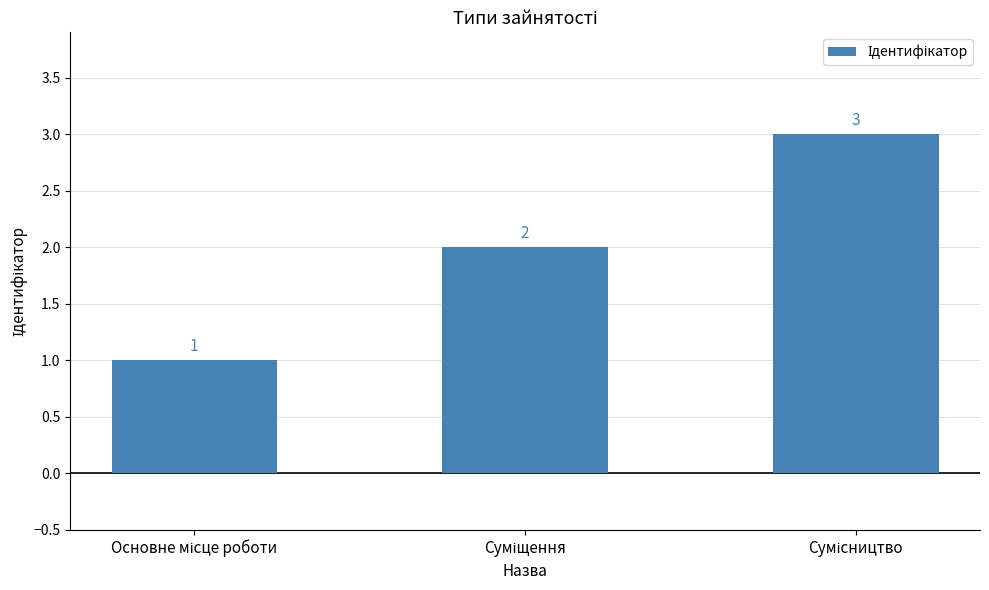

How many values are between 1 and 3?

3